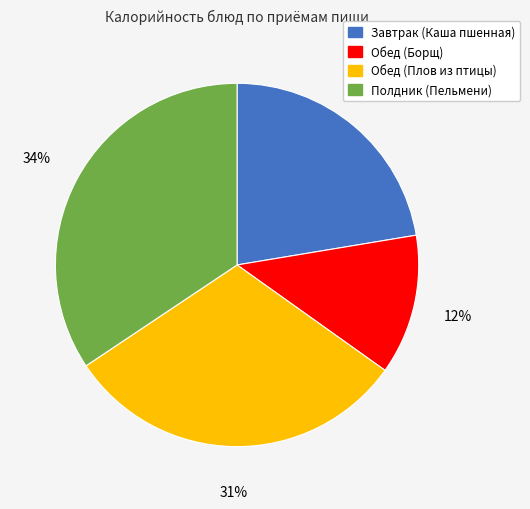

Which slice is the smallest?

Обед (Борщ)